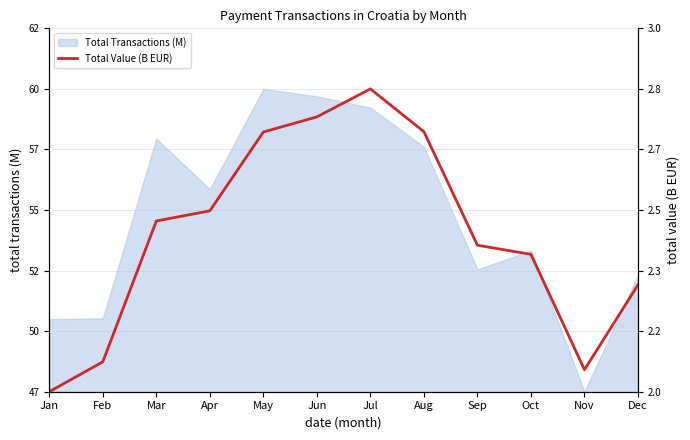

Rank the categories by value from lowest to highest.

Jan, Nov, Feb, Dec, Oct, Sep, Mar, Apr, May, Aug, Jun, Jul